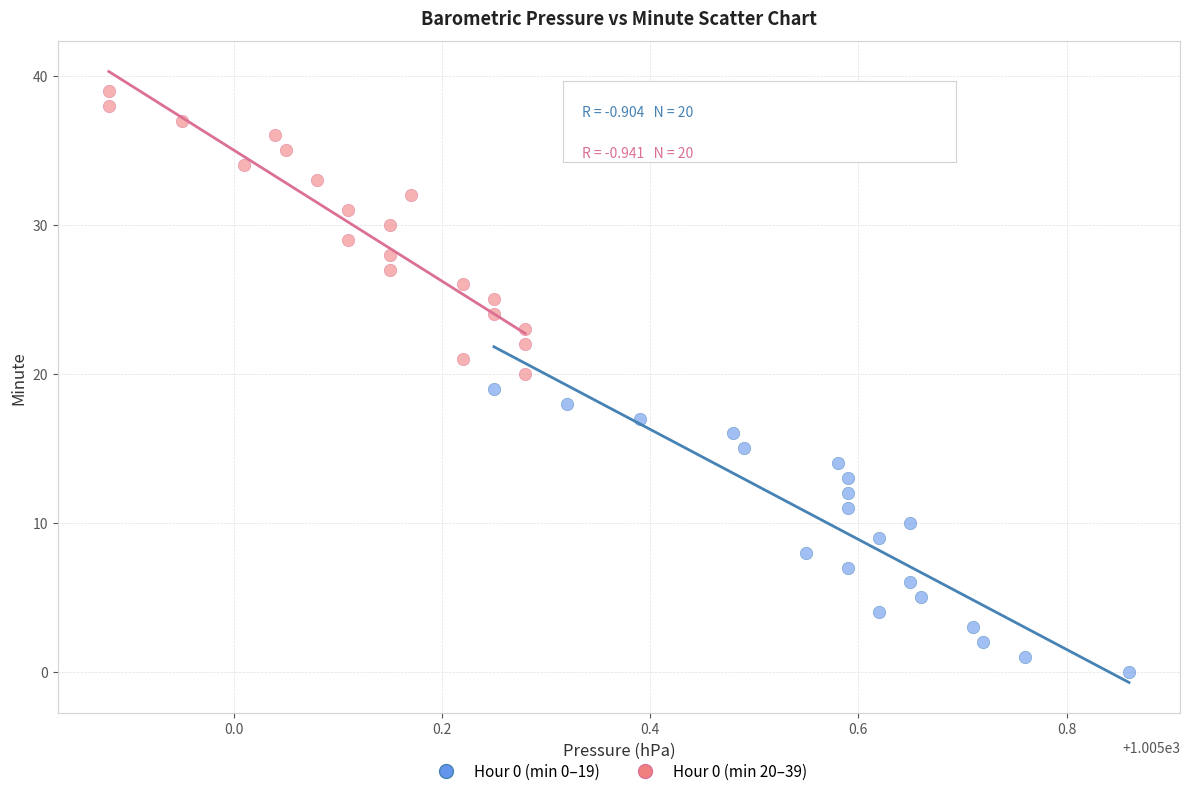

Which series contains the highest Y value?

Hour 0 (min 20–39)